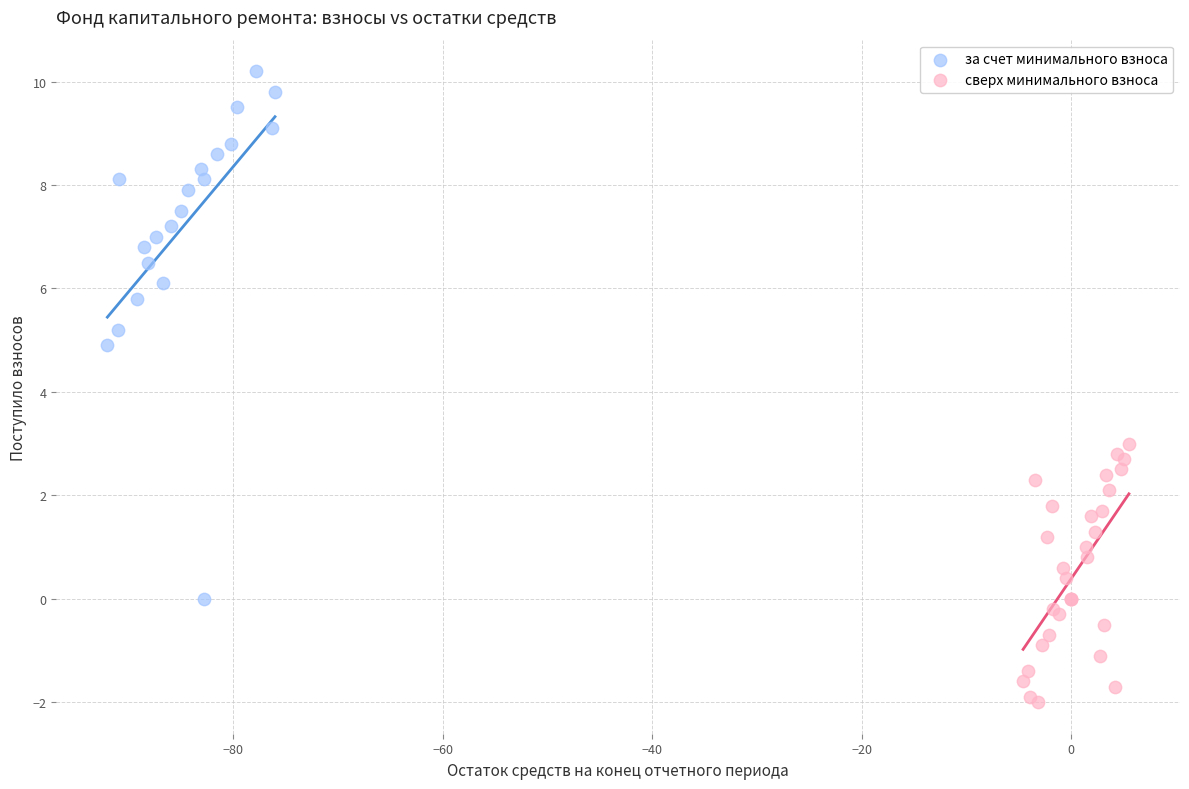

What are all the series names shown in the legend?

за счет минимального взноса, сверх минимального взноса